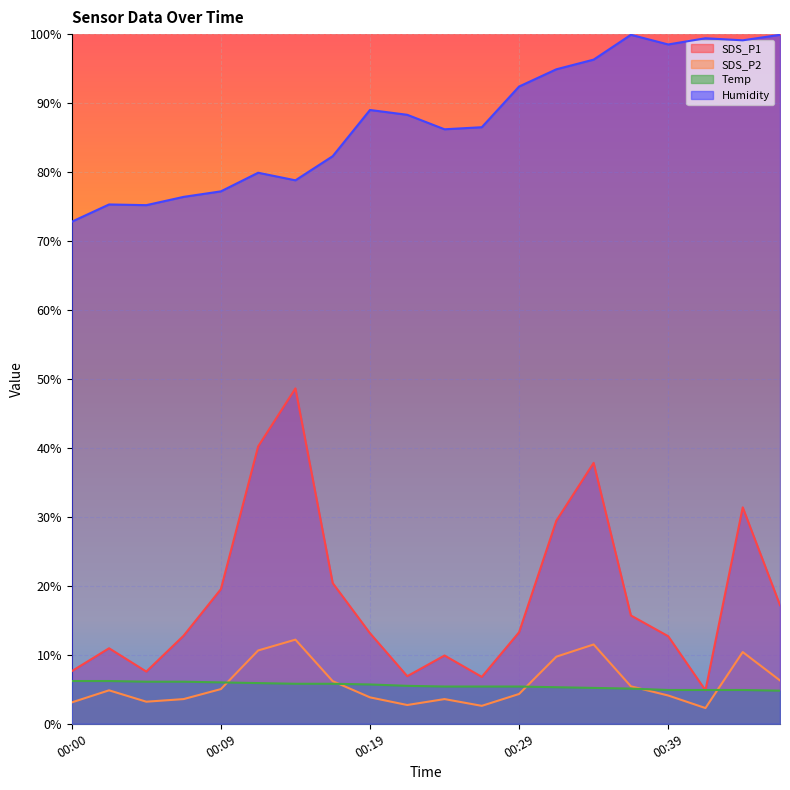

The SDS_P1 series shows 8.3 at 00:29. True or false?

False